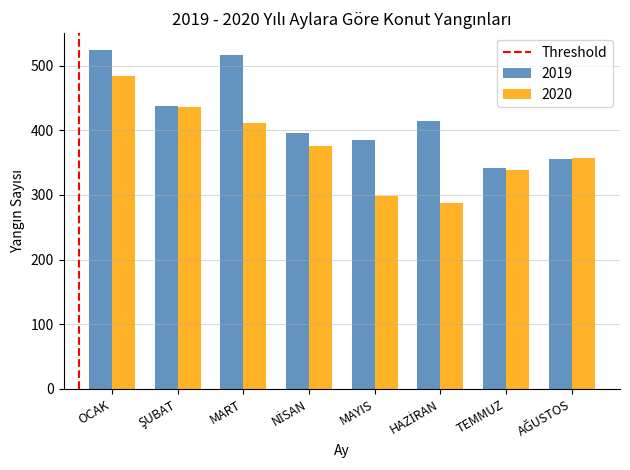

What is the average value of the 2020 series?

373